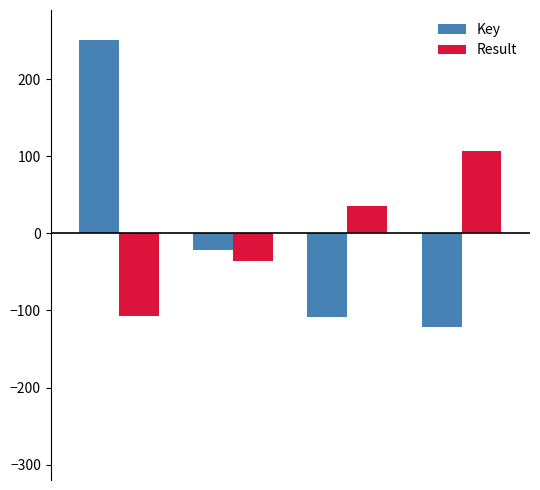

Which series has the widest spread of values?

Key